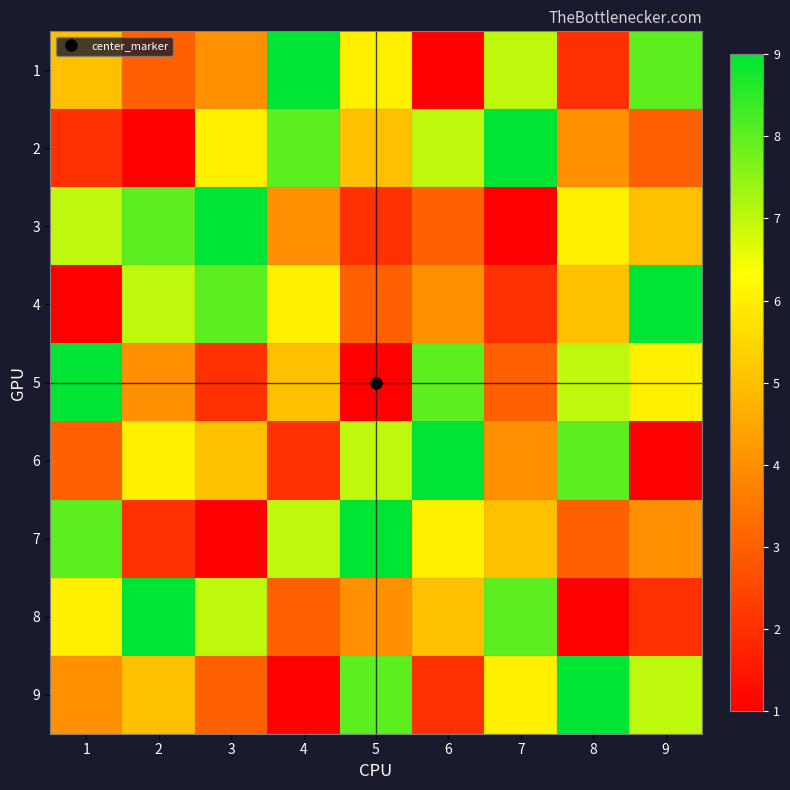

List the series in order of their peak value, lowest first.

1, 2, 3, 4, 5, 6, 7, 8, 9